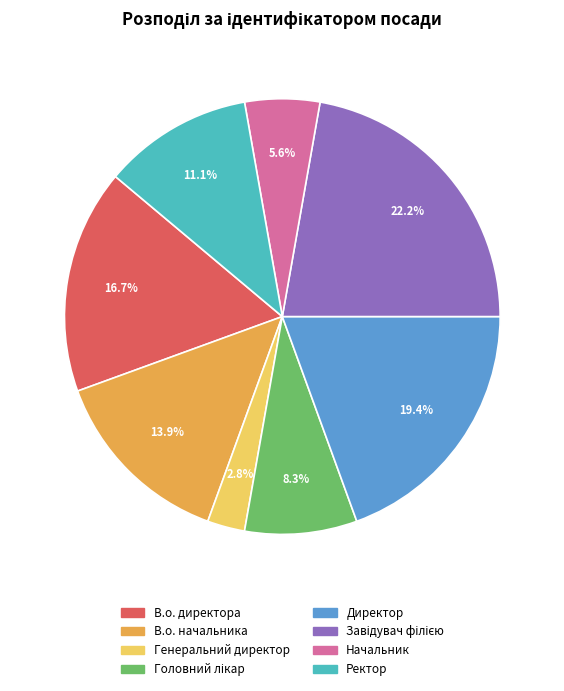

Does any single category account for the majority?

No